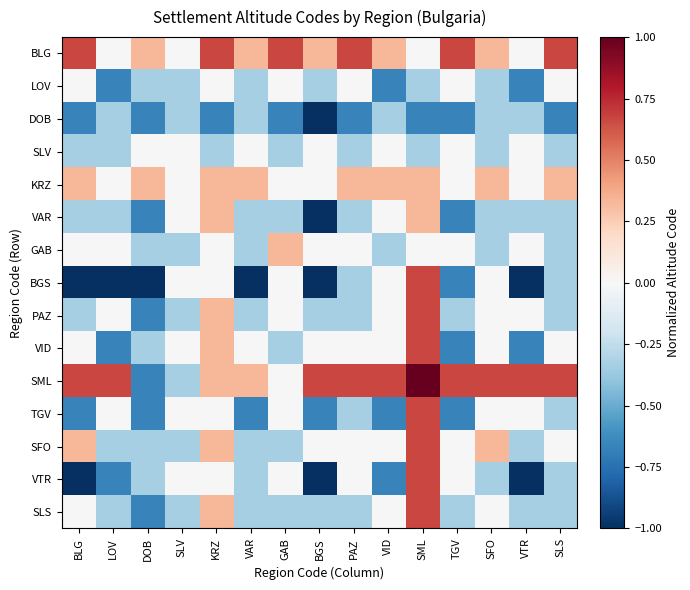

Which has a higher value, TGV or VAR?

TGV